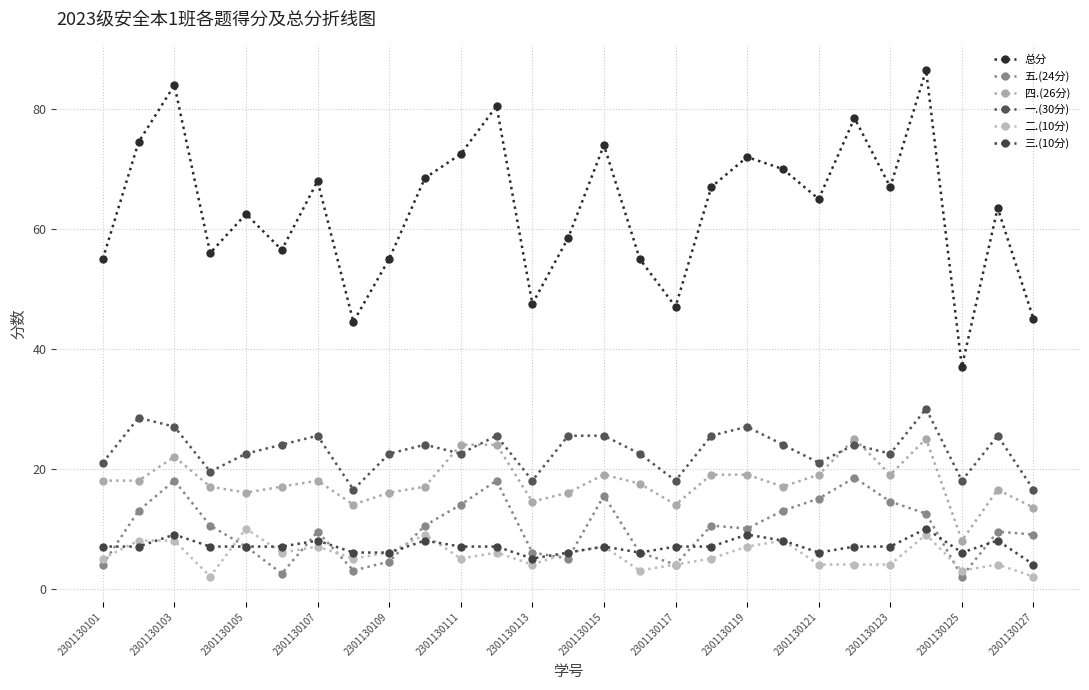

Reading right to left, what are all the values shown in this chart?

总分: 45.0	63.5	37.0	86.5	67.0	78.5	65.0	70.0	72.0	67.0	47.0	55.0	74.0	58.5	47.5	80.5	72.5	68.5	55.0	44.5	68.0	56.5	62.5	56.0	84.0	74.5	55.0
五.(24分): 9.0	9.5	2.0	12.5	14.5	18.5	15.0	13.0	10.0	10.5	4.0	6.0	15.5	5.0	6.0	18.0	14.0	10.5	4.5	3.0	9.5	2.5	7.0	10.5	18.0	13.0	4.0
四.(26分): 13.5	16.5	8.0	25.0	19.0	25.0	19.0	17.0	19.0	19.0	14.0	17.5	19.0	16.0	14.5	24.0	24.0	17.0	16.0	14.0	18.0	17.0	16.0	17.0	22.0	18.0	18.0
一.(30分): 16.5	25.5	18.0	30.0	22.5	24.0	21.0	24.0	27.0	25.5	18.0	22.5	25.5	25.5	18.0	25.5	22.5	24.0	22.5	16.5	25.5	24.0	22.5	19.5	27.0	28.5	21.0
二.(10分): 2.0	4.0	3.0	9.0	4.0	4.0	4.0	8.0	7.0	5.0	4.0	3.0	7.0	6.0	4.0	6.0	5.0	9.0	6.0	5.0	7.0	6.0	10.0	2.0	8.0	8.0	5.0
三.(10分): 4.0	8.0	6.0	10.0	7.0	7.0	6.0	8.0	9.0	7.0	7.0	6.0	7.0	6.0	5.0	7.0	7.0	8.0	6.0	6.0	8.0	7.0	7.0	7.0	9.0	7.0	7.0